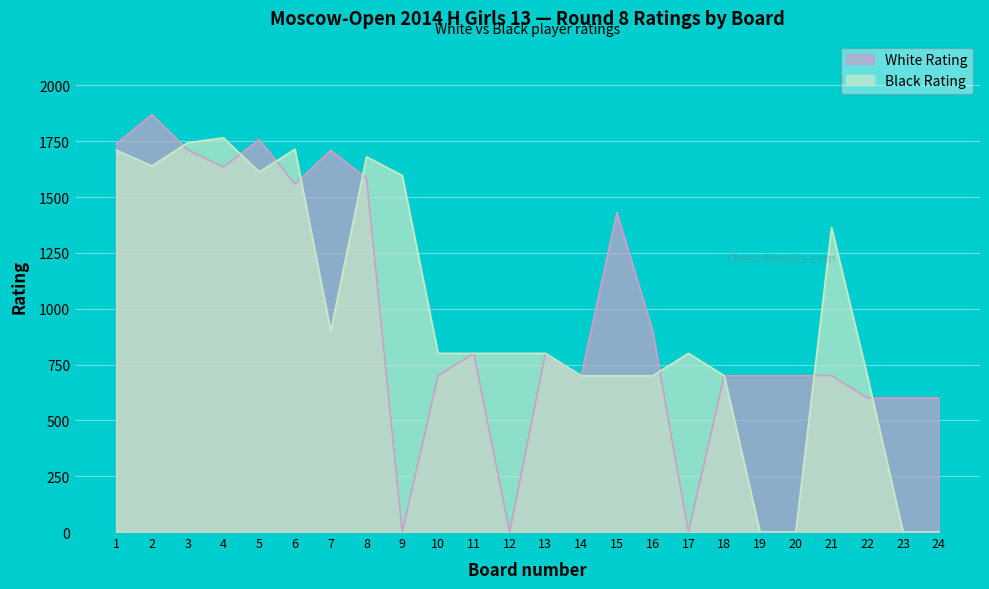

How many intersections are there between Black Rating and White Rating?

8